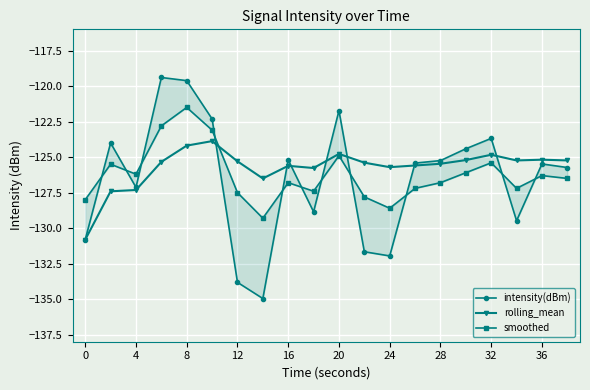

What is the lowest value of the rolling_mean series?

-130.8